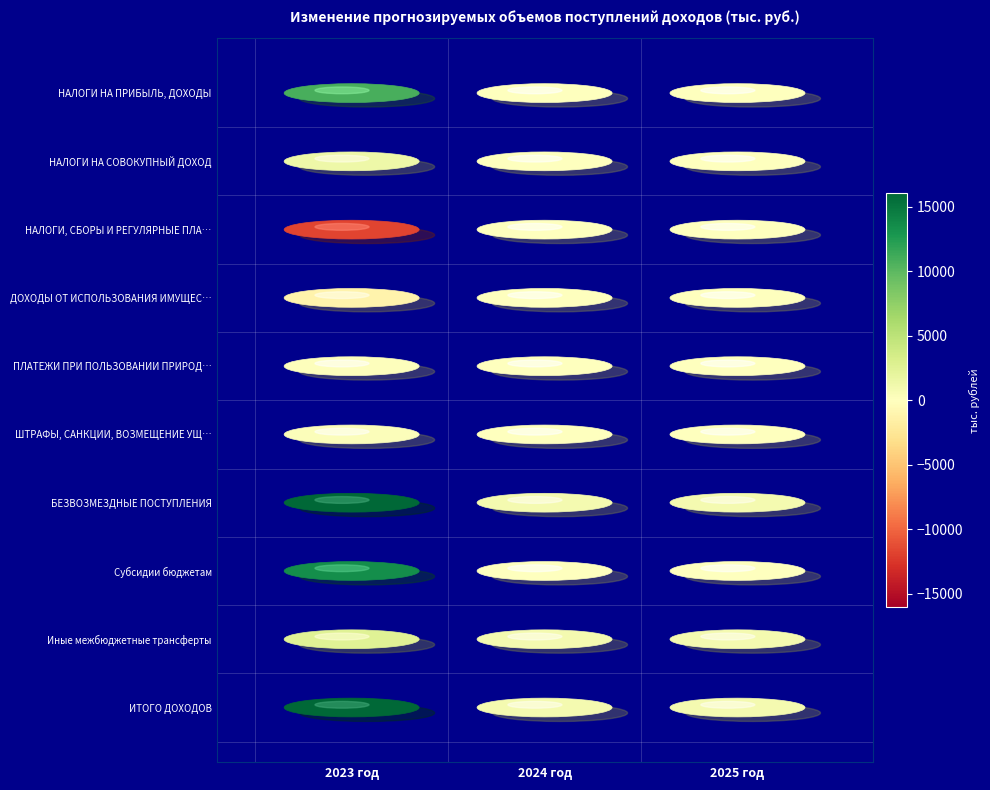

How many values in the Субсидии бюджетам series exceed 0?

1